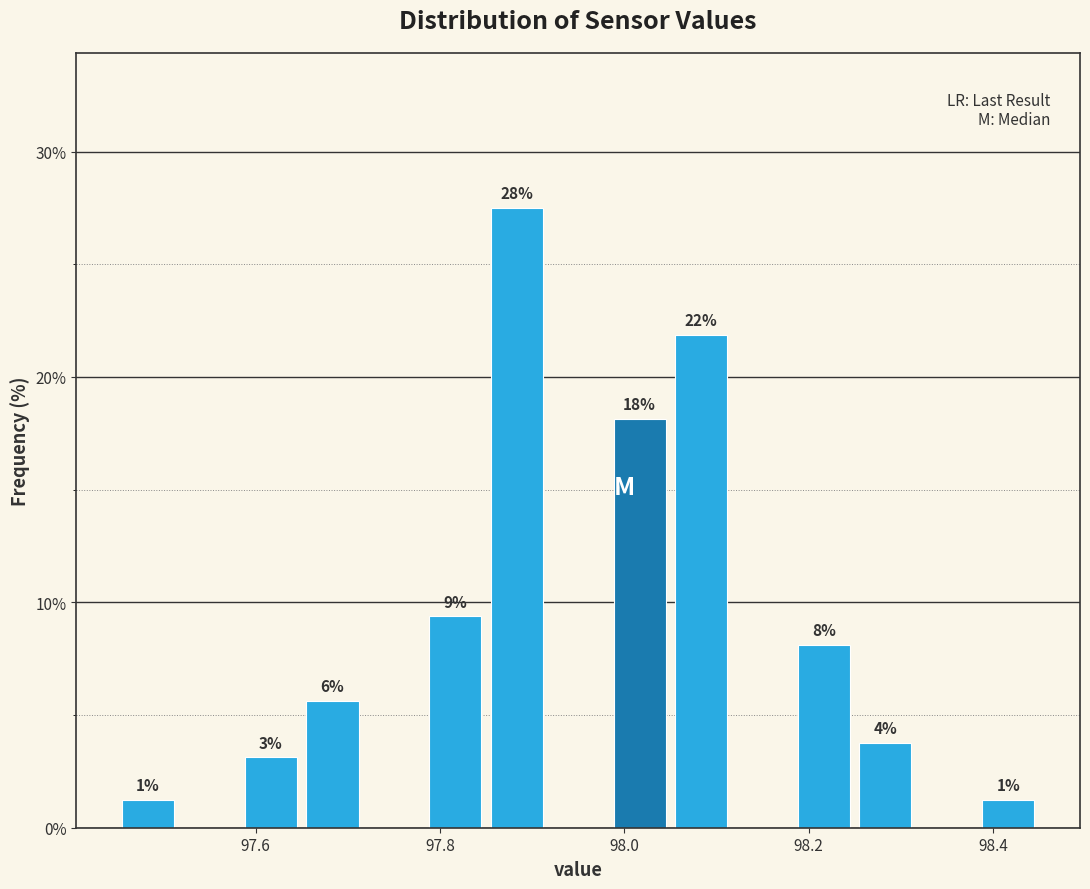

Around what value on the x-axis is the tallest bar? Give the approximate position of its centre, as read against the axis.

97.88